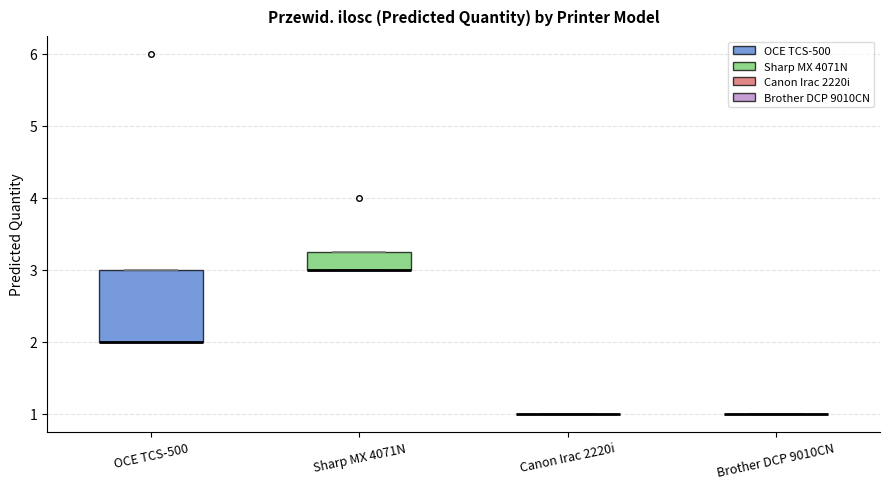

Where is the upper edge of the box for OCE TCS-500 on the y-axis? The values are not printed on the chart, so give them approximately, as read against the axis.

3.0